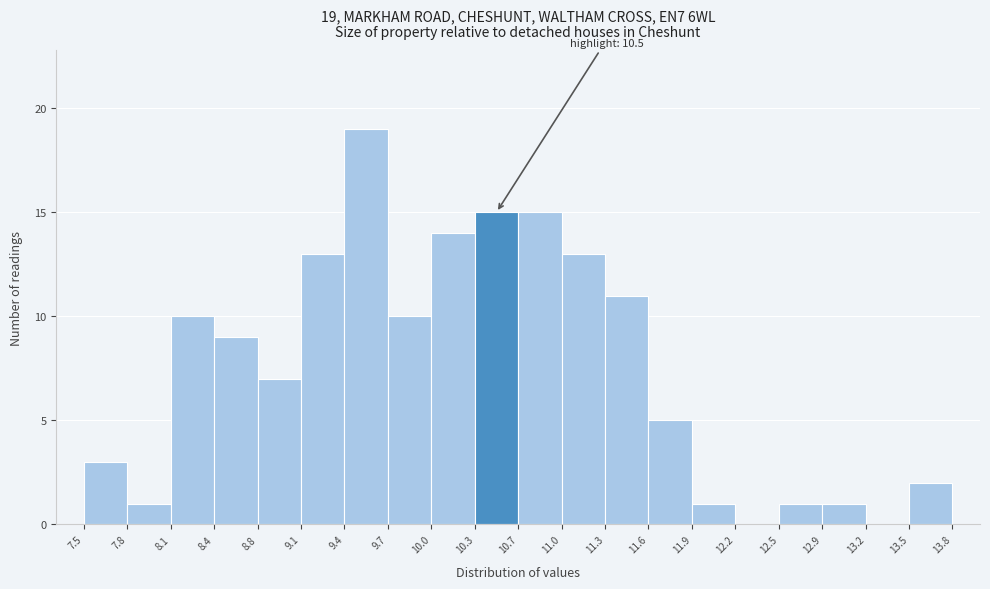

Over which range of the x-axis is the bar tallest?

9.4 to 9.7